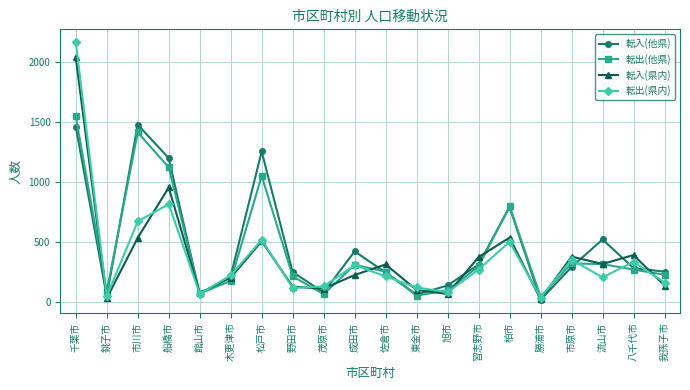

What is the total value across all series at 習志野市?

1249